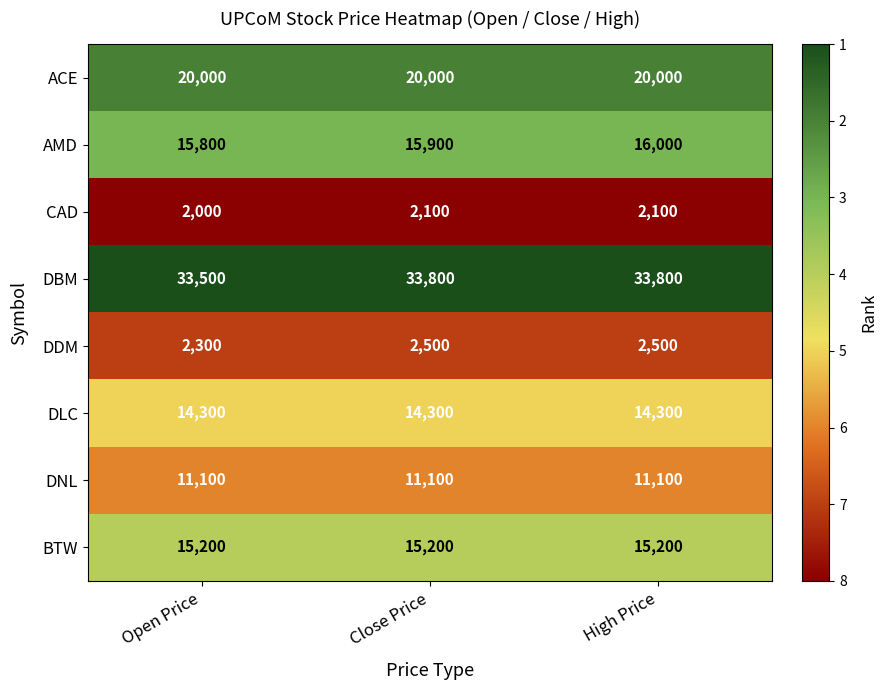

What is the greatest value displayed?

33800